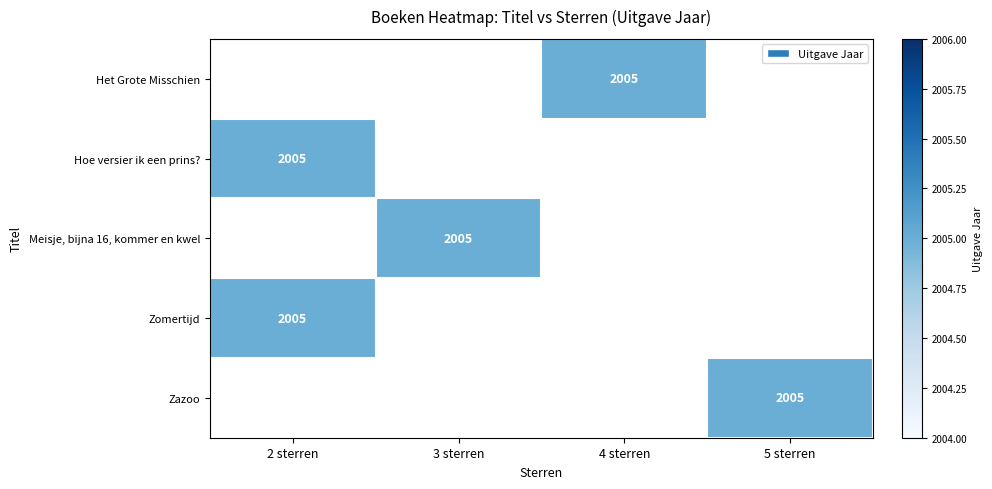

The Hoe versier ik een prins? series shows 461 at 2 sterren. True or false?

False